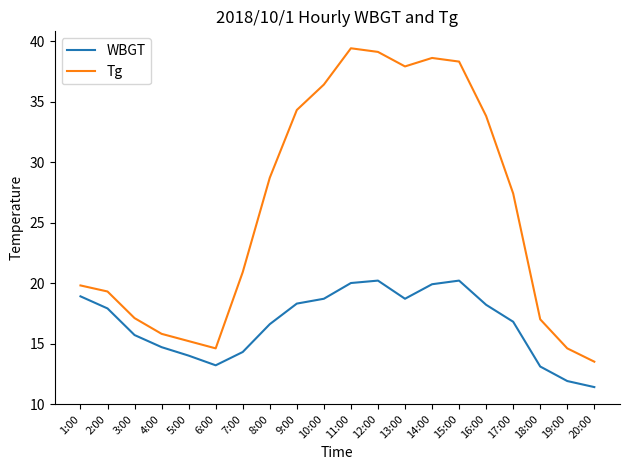

At 8:00, list the series in order from largest to smallest.

Tg, WBGT